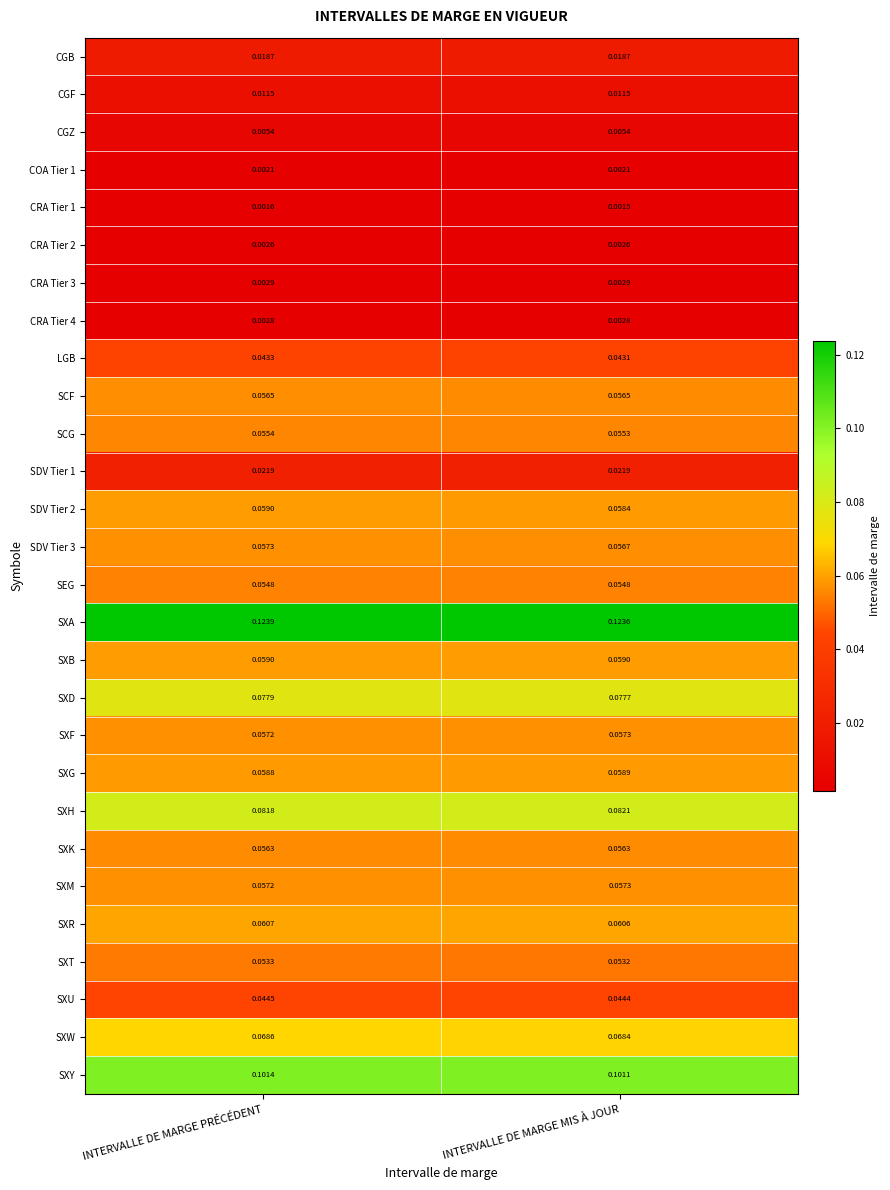

Which series has the largest total across all categories?

SXA